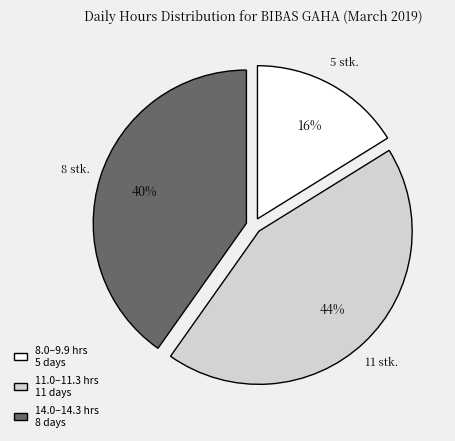

Is there any slice that represents more than half of the pie?

No